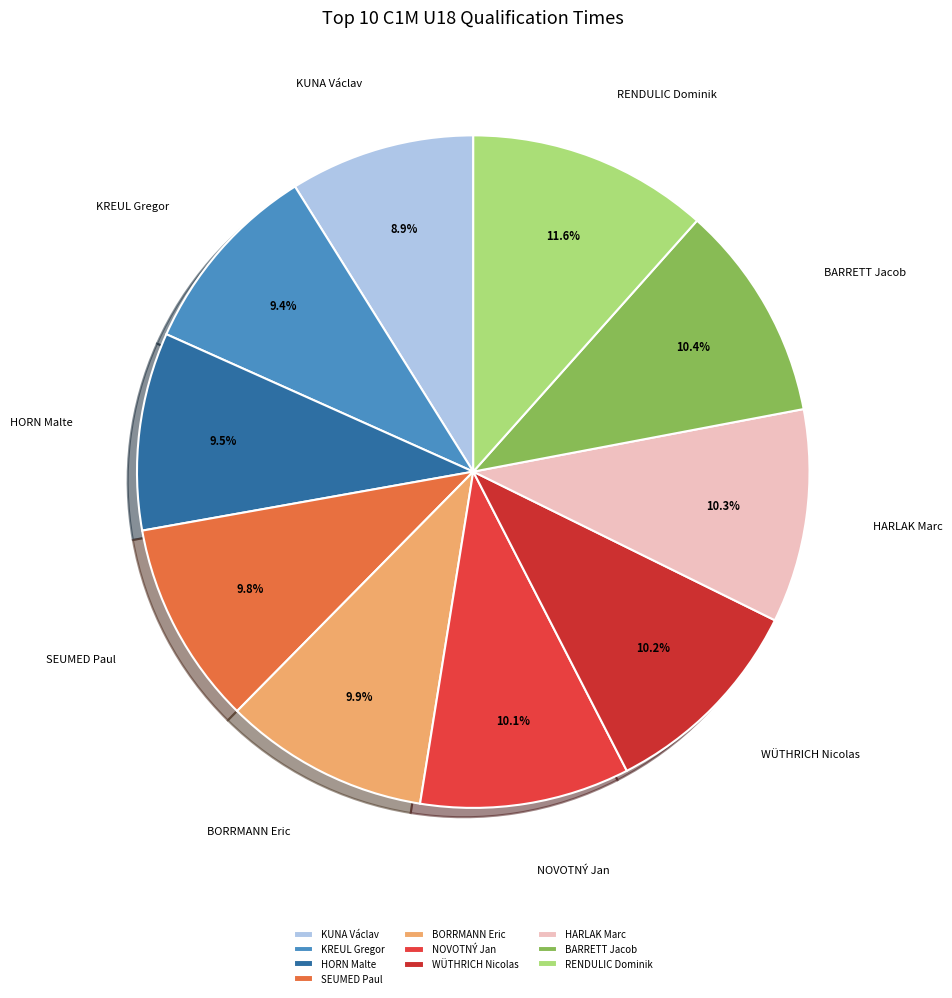

What is the largest slice in the pie chart?

RENDULIC Dominik